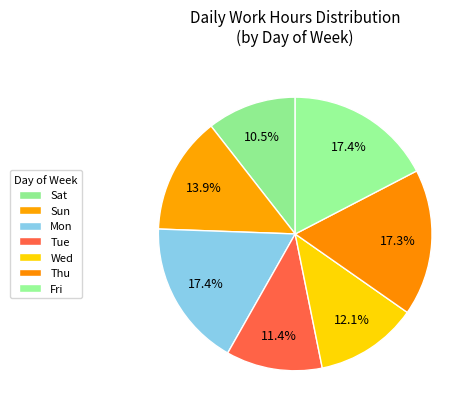

Is there a majority slice in this chart?

No